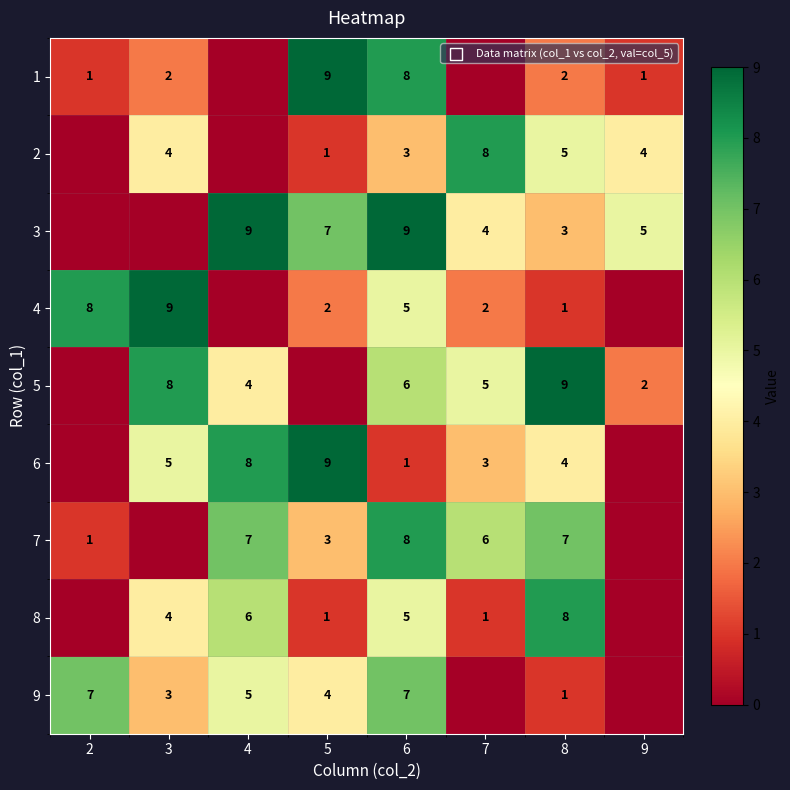

What is the difference between the 7 values at 8 and 5?

4